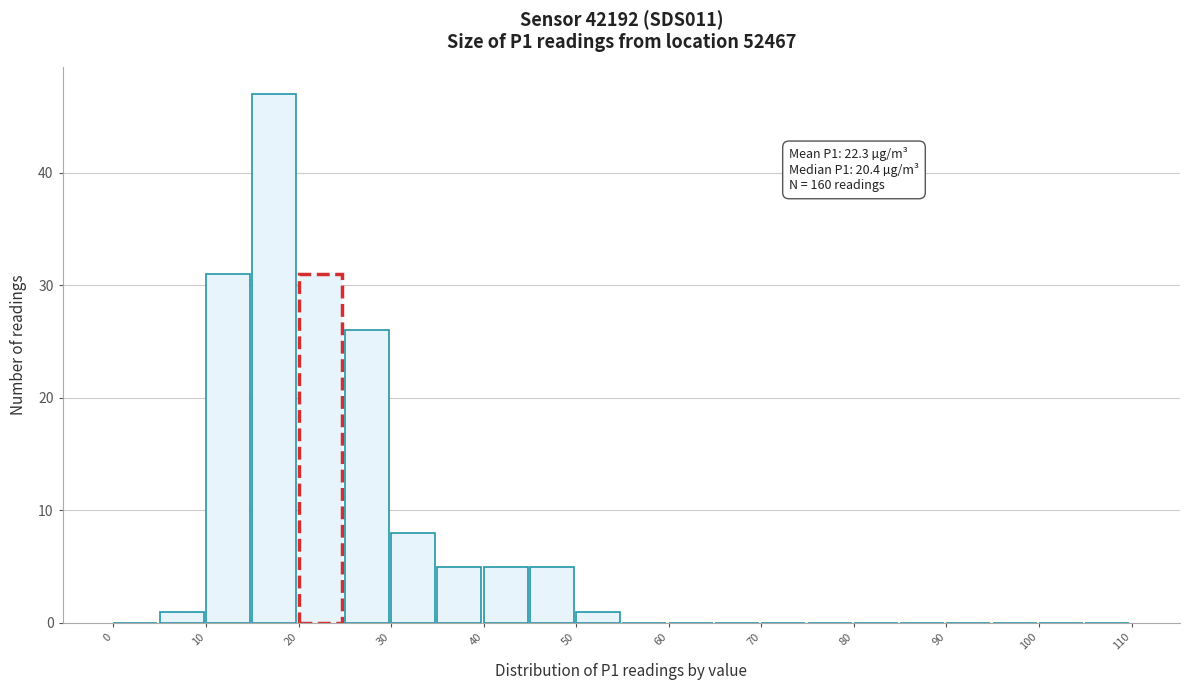

Which range on the x-axis has the tallest bar?

15 to 20